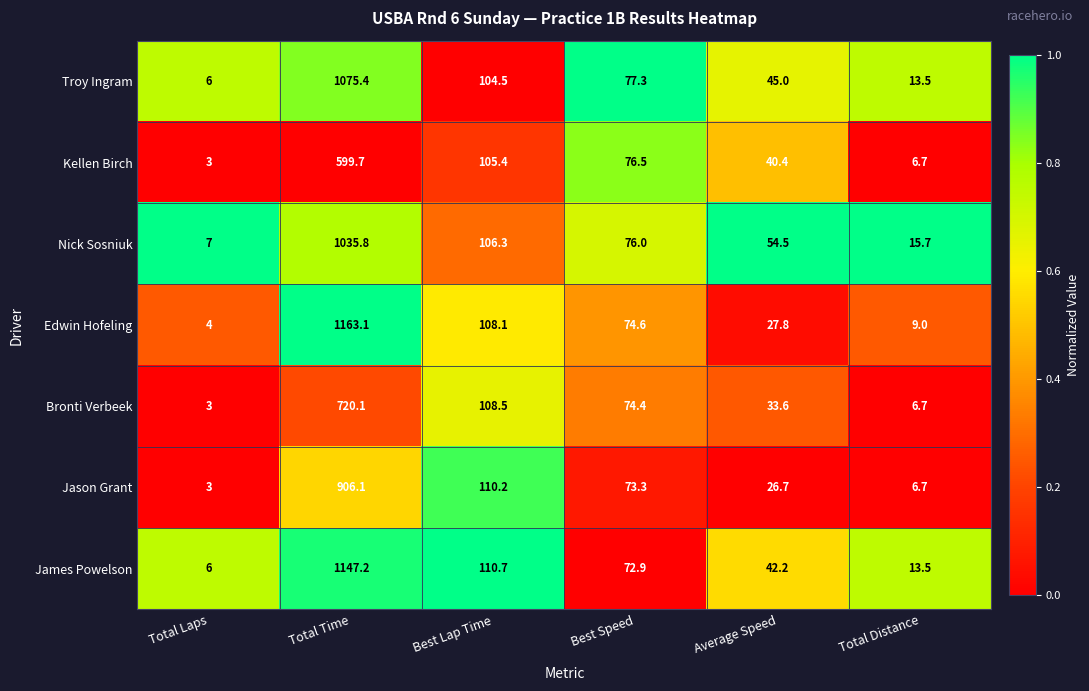

List the labels in order of Bronti Verbeek value, smallest first.

Total Laps, Total Distance, Average Speed, Best Speed, Best Lap Time, Total Time